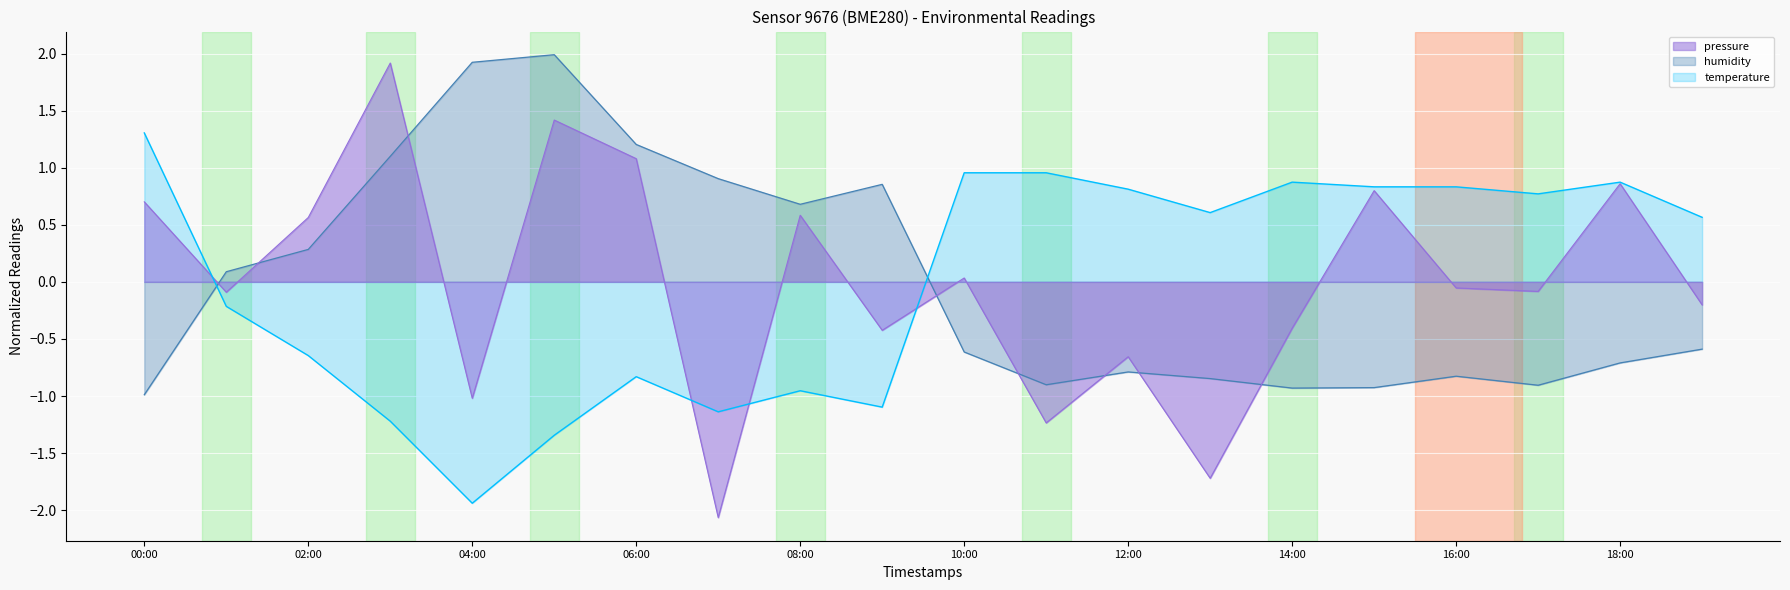

What is the total value across all series at 05:00?

2.1